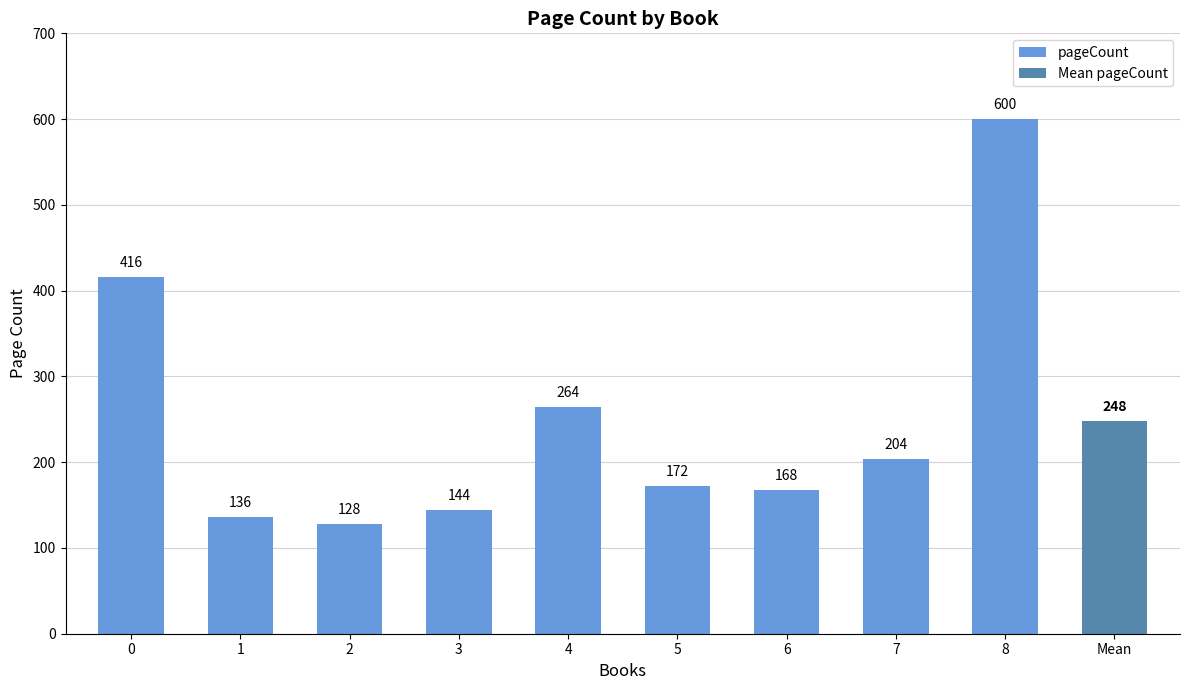

How many data points does each series have?

9